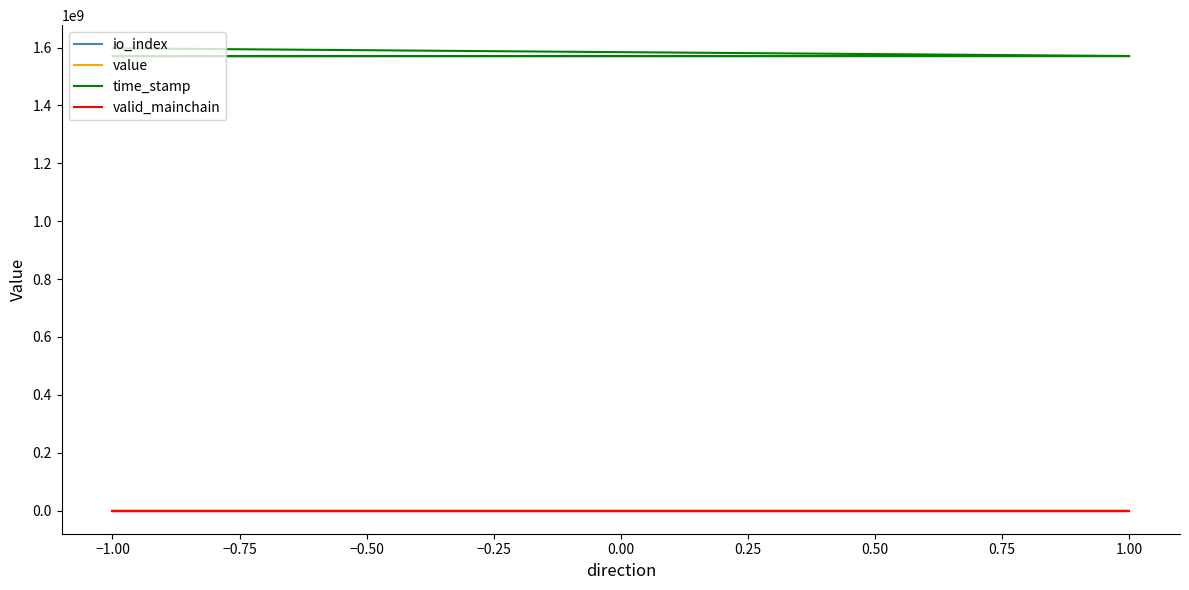

What is the minimum value for valid_mainchain?

1.0